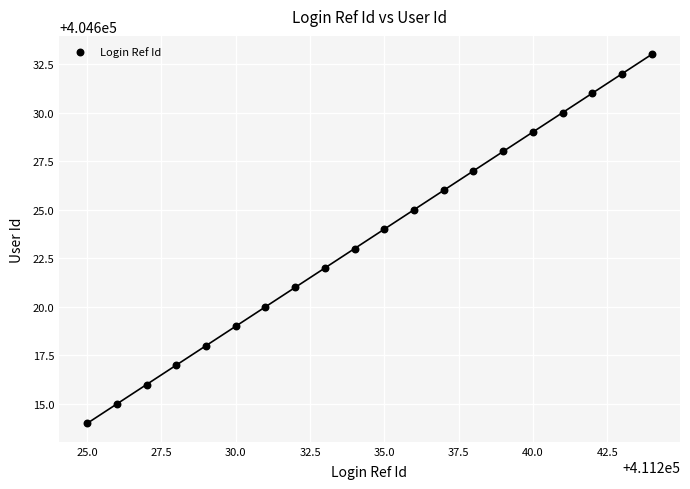

What is the range of Y values (max minus min)?

19